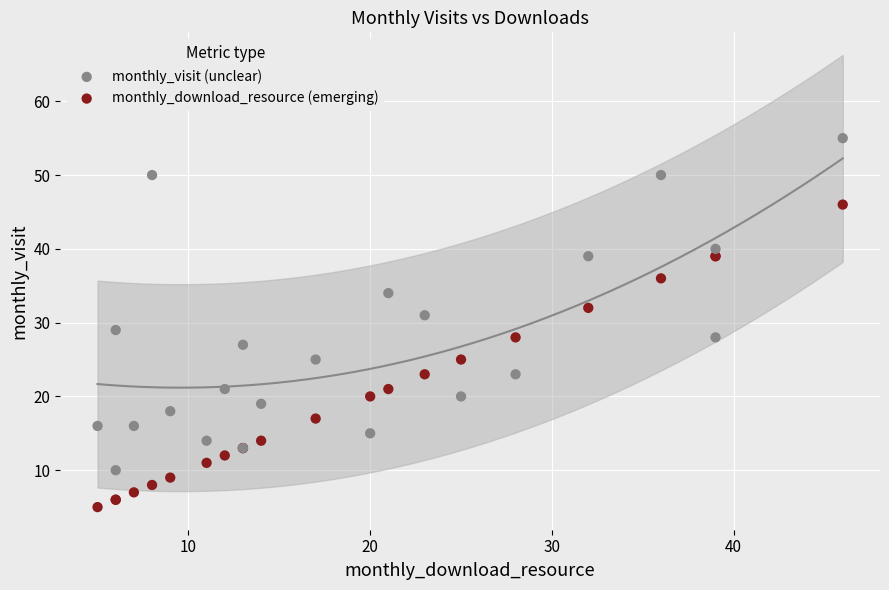

What are all the series names shown in the legend?

monthly_visit (unclear), monthly_download_resource (emerging)